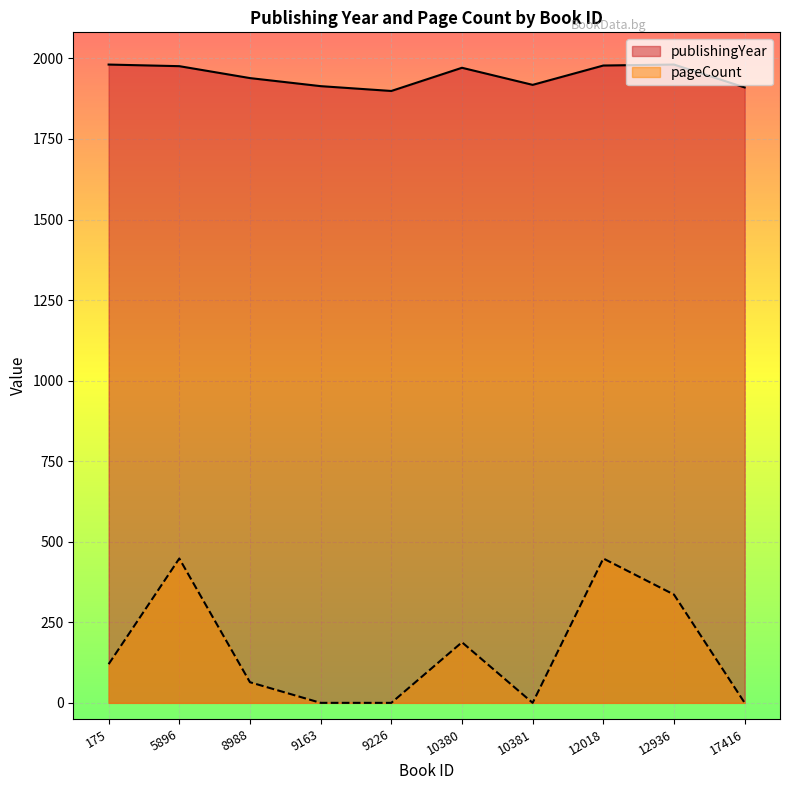

Where does the pageCount series first go above 120?

5896